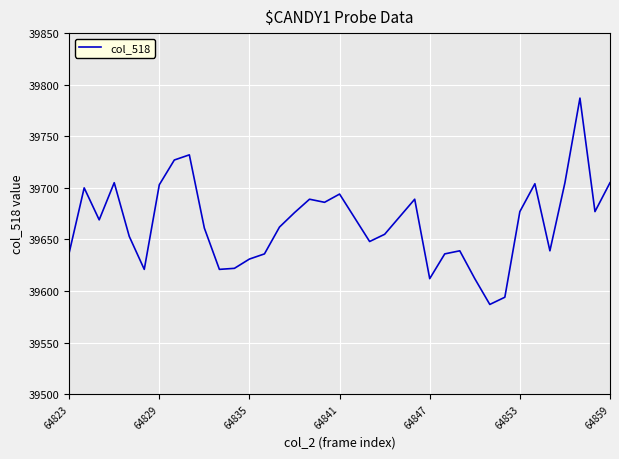

What is the minimum value shown in the chart?

39587